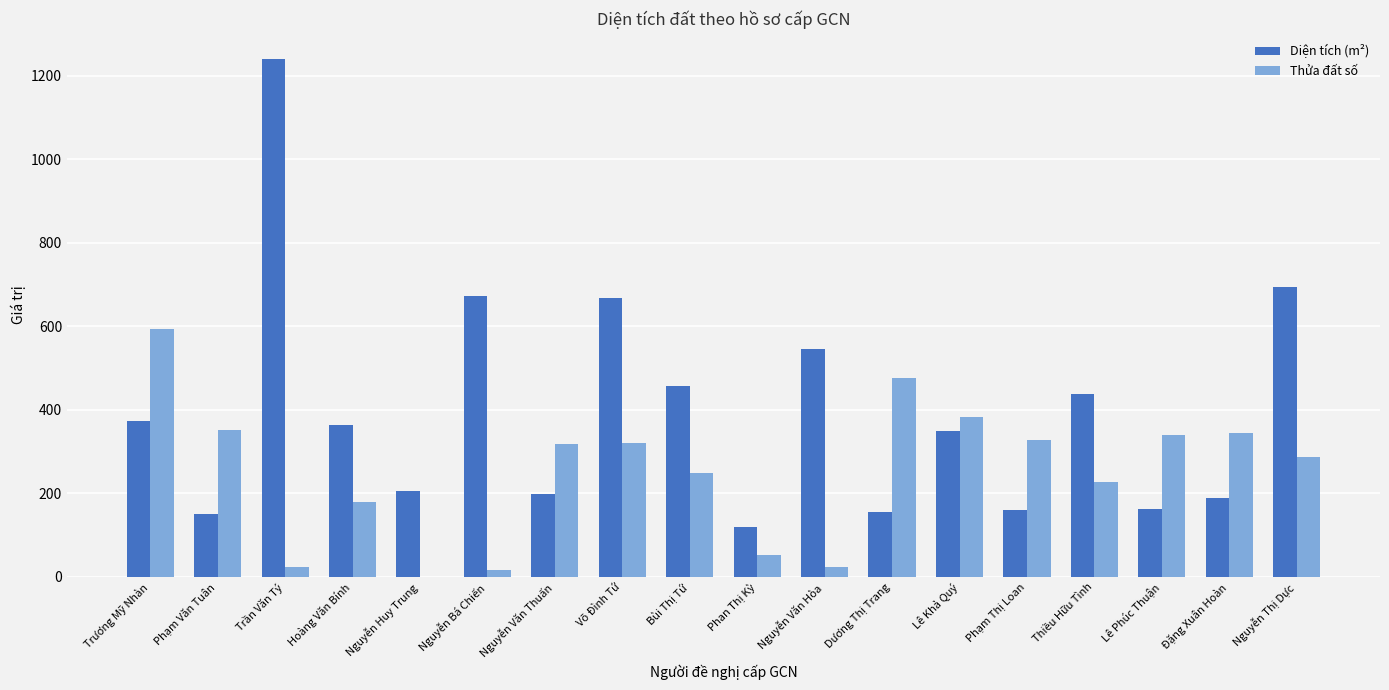

What is the sum of all Diện tích (m²) values?

7140.0